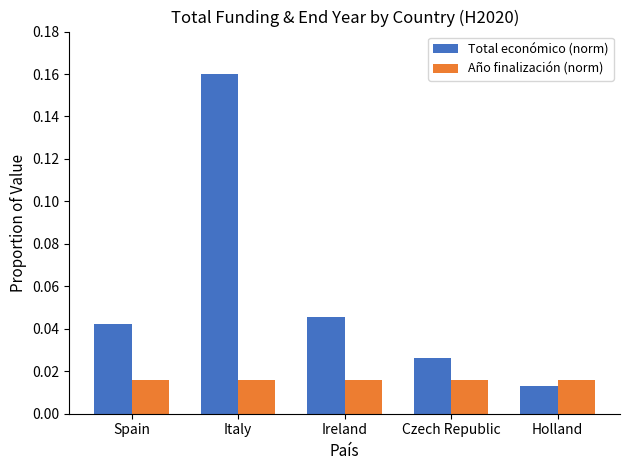

At which label is Total económico (norm) closest to 0?

Holland